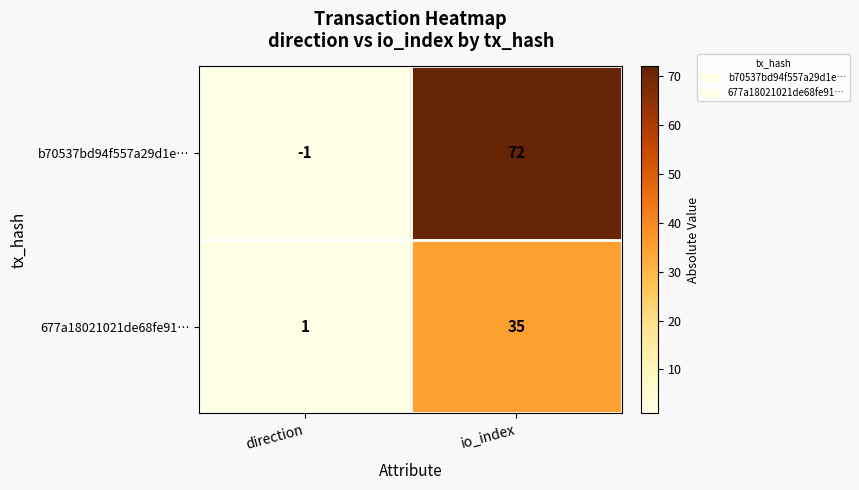

List the series in order of their peak value, highest first.

b70537bd94f557a29d1e…, 677a18021021de68fe91…